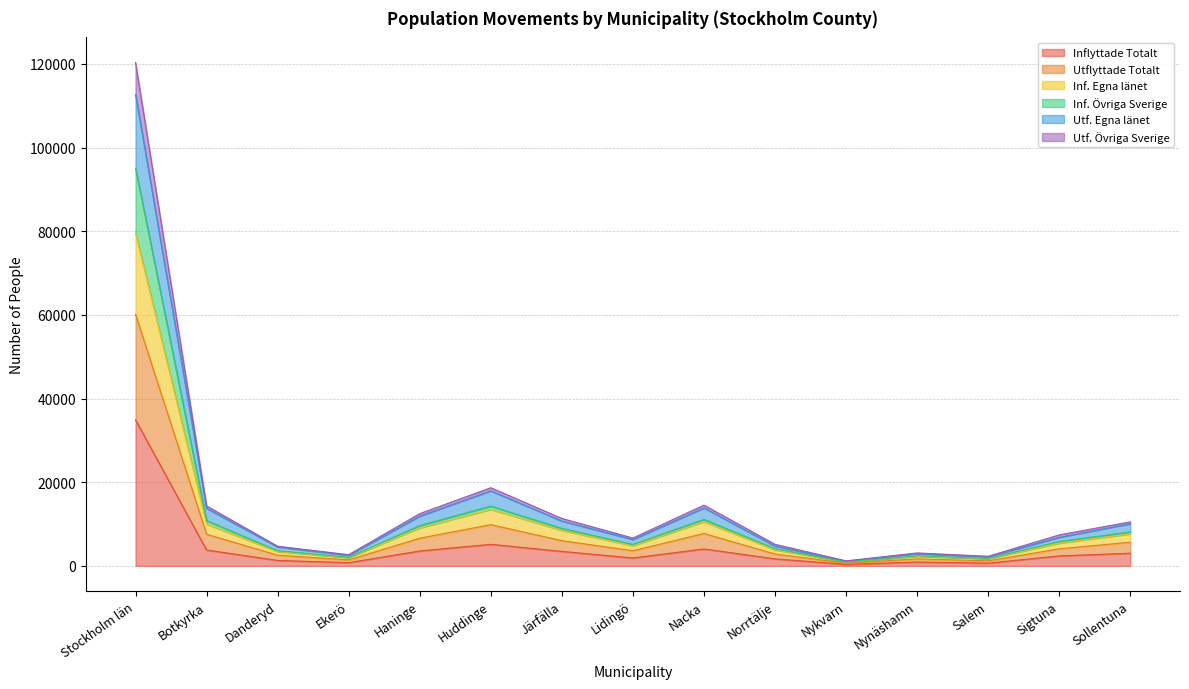

Between Sollentuna and Stockholm län, which is larger?

Stockholm län